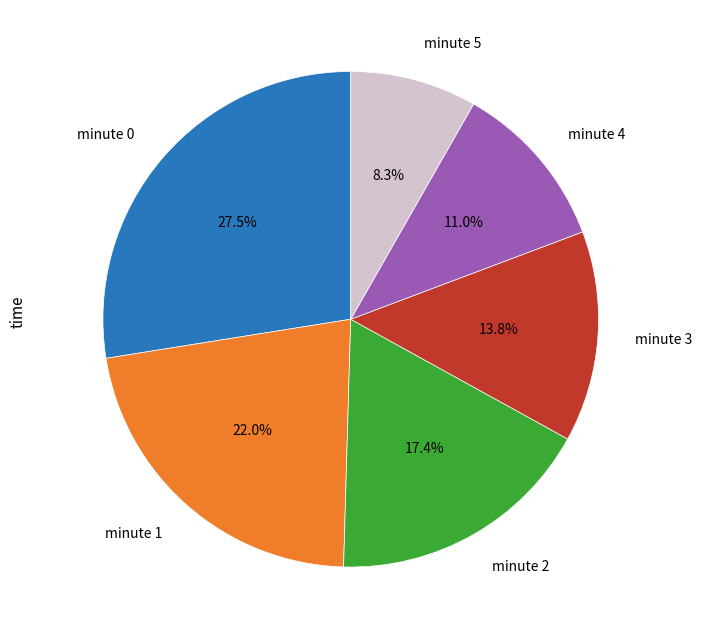

What is the ratio of the value at minute 0 to the value at minute 1?

1.2